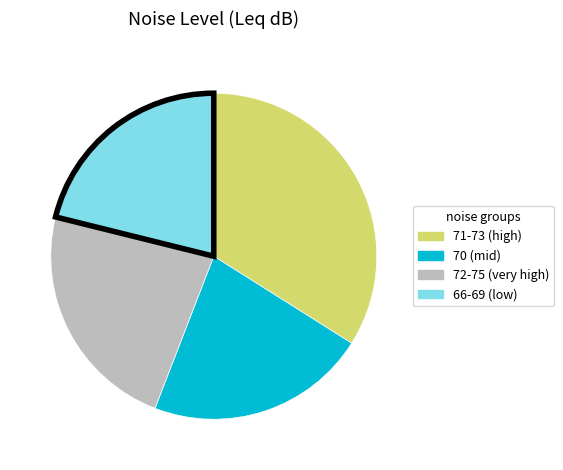

Does any single category account for the majority?

No